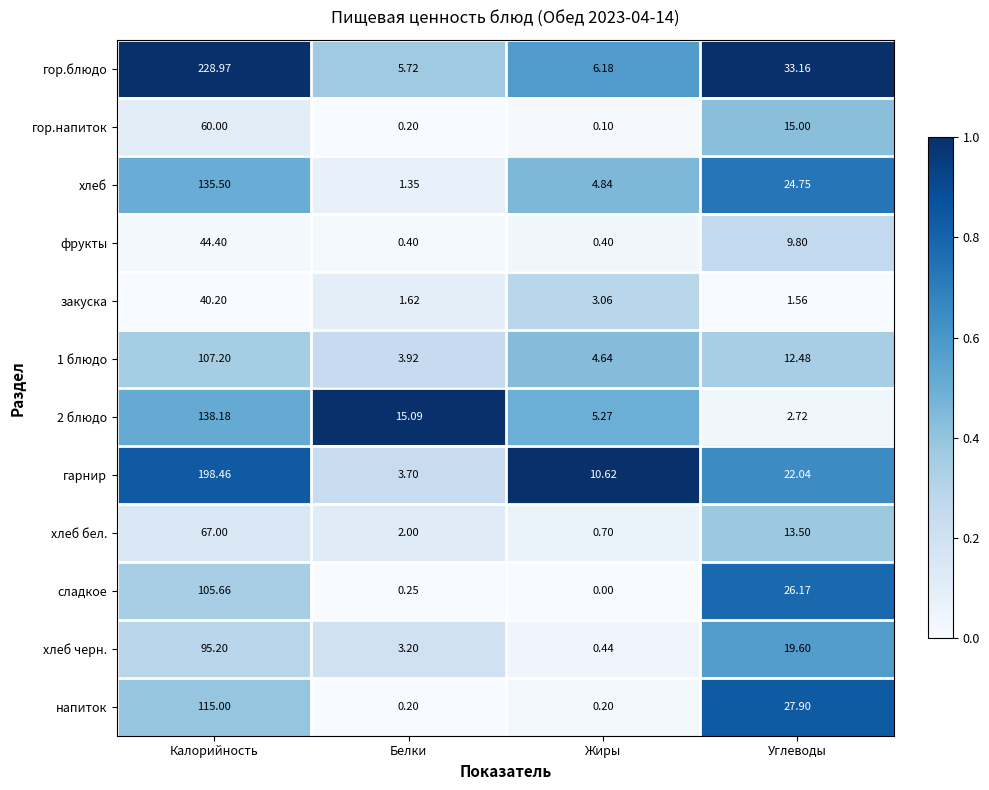

At how many categories does at least one series exceed 0?

4